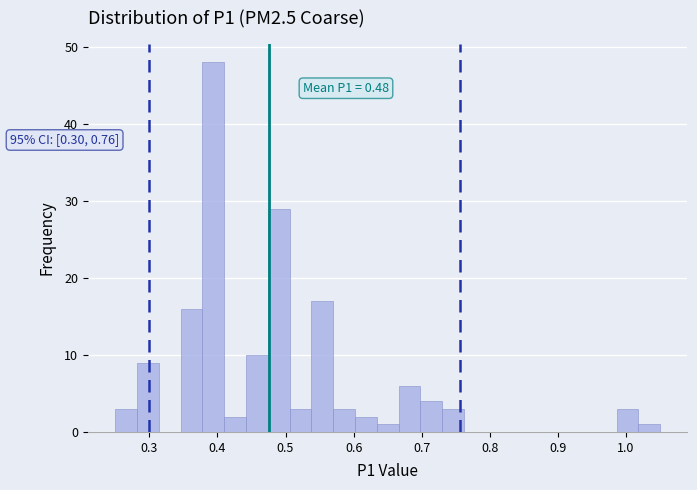

Around what value on the x-axis is the tallest bar? Give the approximate position of its centre, as read against the axis.

0.39